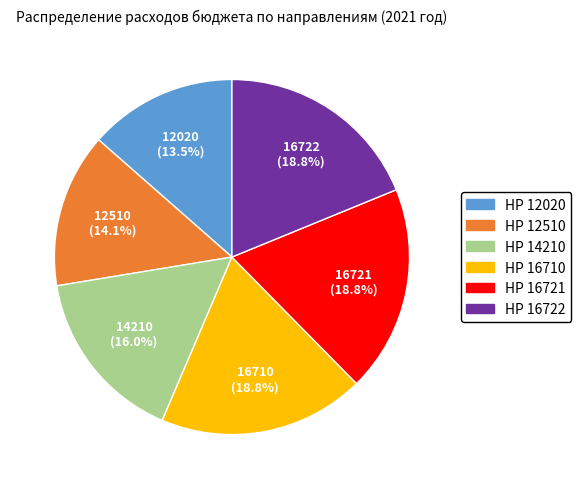

How many segments does this pie chart have?

6